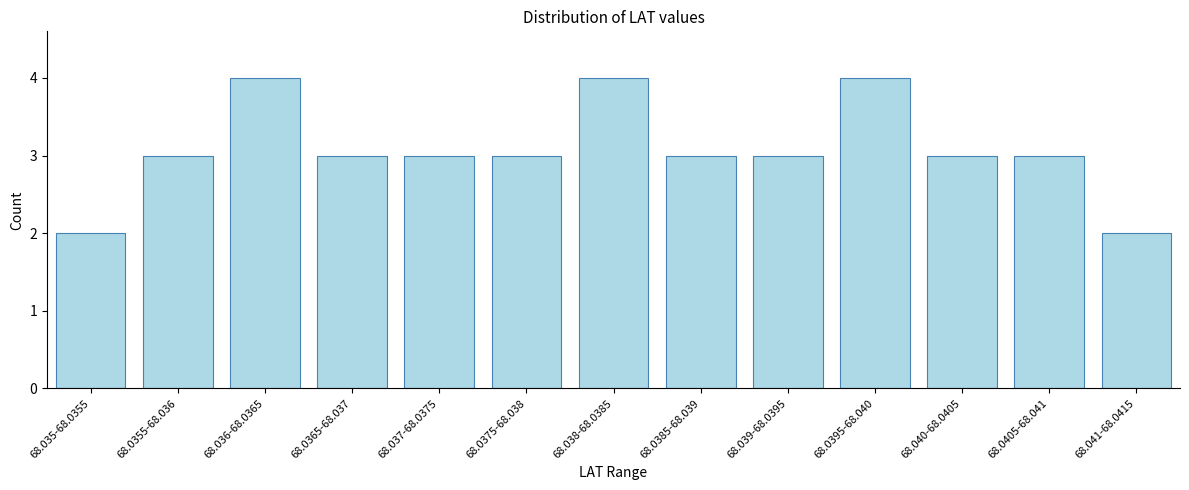

Reading left to right, list all the values displayed in this chart.

68.035-68.0355=2	68.0355-68.036=3	68.036-68.0365=4	68.0365-68.037=3	68.037-68.0375=3	68.0375-68.038=3	68.038-68.0385=4	68.0385-68.039=3	68.039-68.0395=3	68.0395-68.040=4	68.040-68.0405=3	68.0405-68.041=3	68.041-68.0415=2